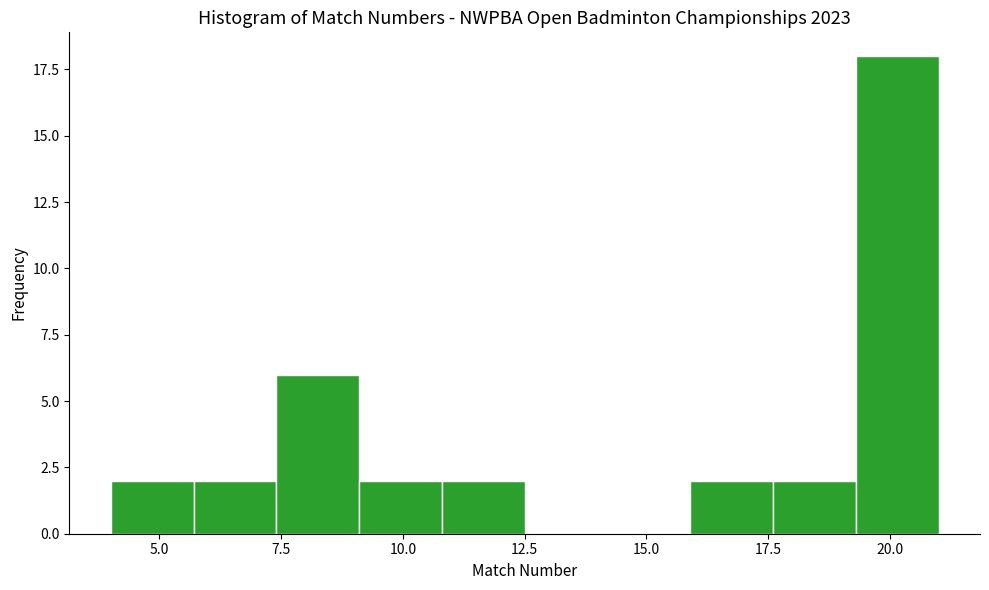

Read against the x-axis, roughly where is the centre of the tallest bar?

20.0